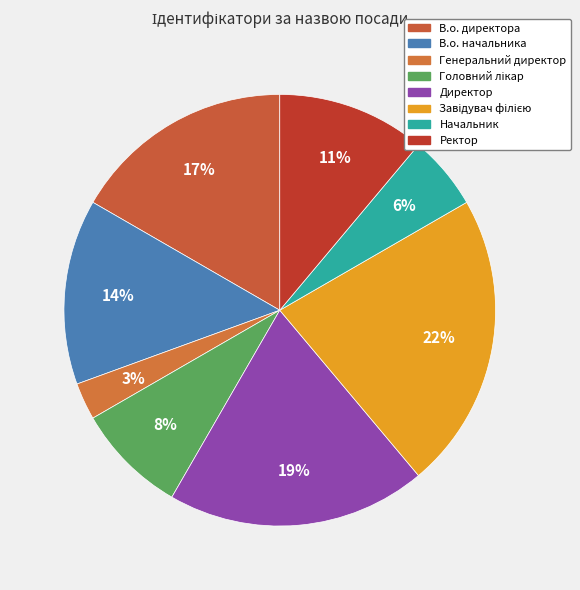

Which slice is the largest?

Завідувач філією